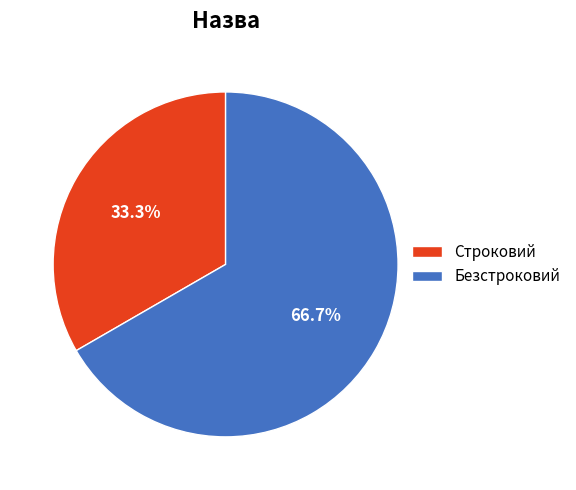

Is it true that Строковий is 33% of the pie?

True